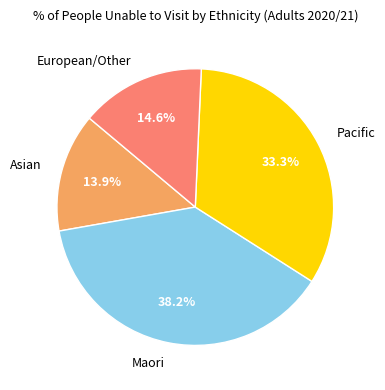

Rank the categories by value from highest to lowest.

Maori, Pacific, European/Other, Asian